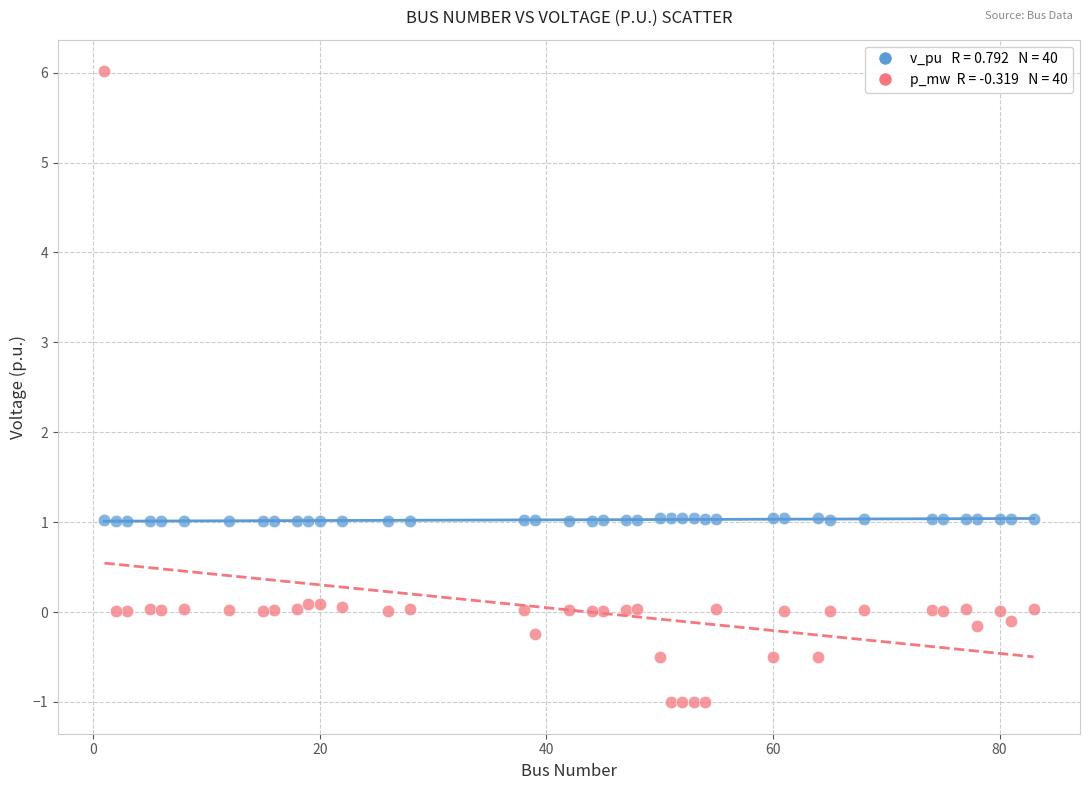

Across all data points, what is the range of X values (max minus min)?

82.0